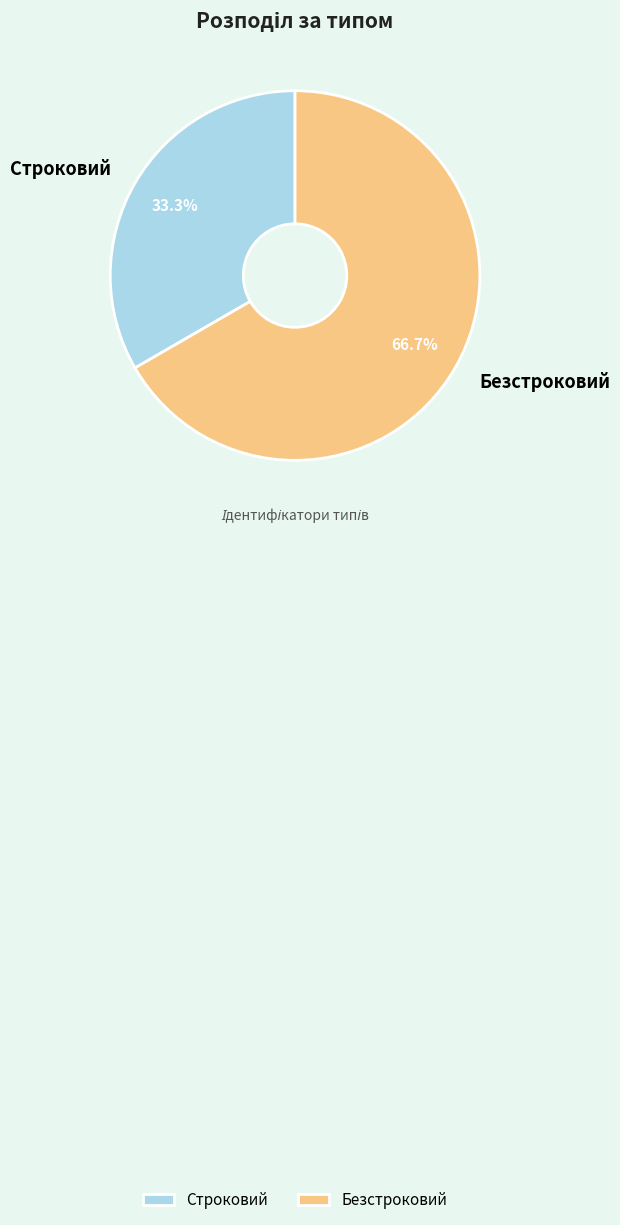

To the nearest percent, what percentage of the pie is Безстроковий?

67%